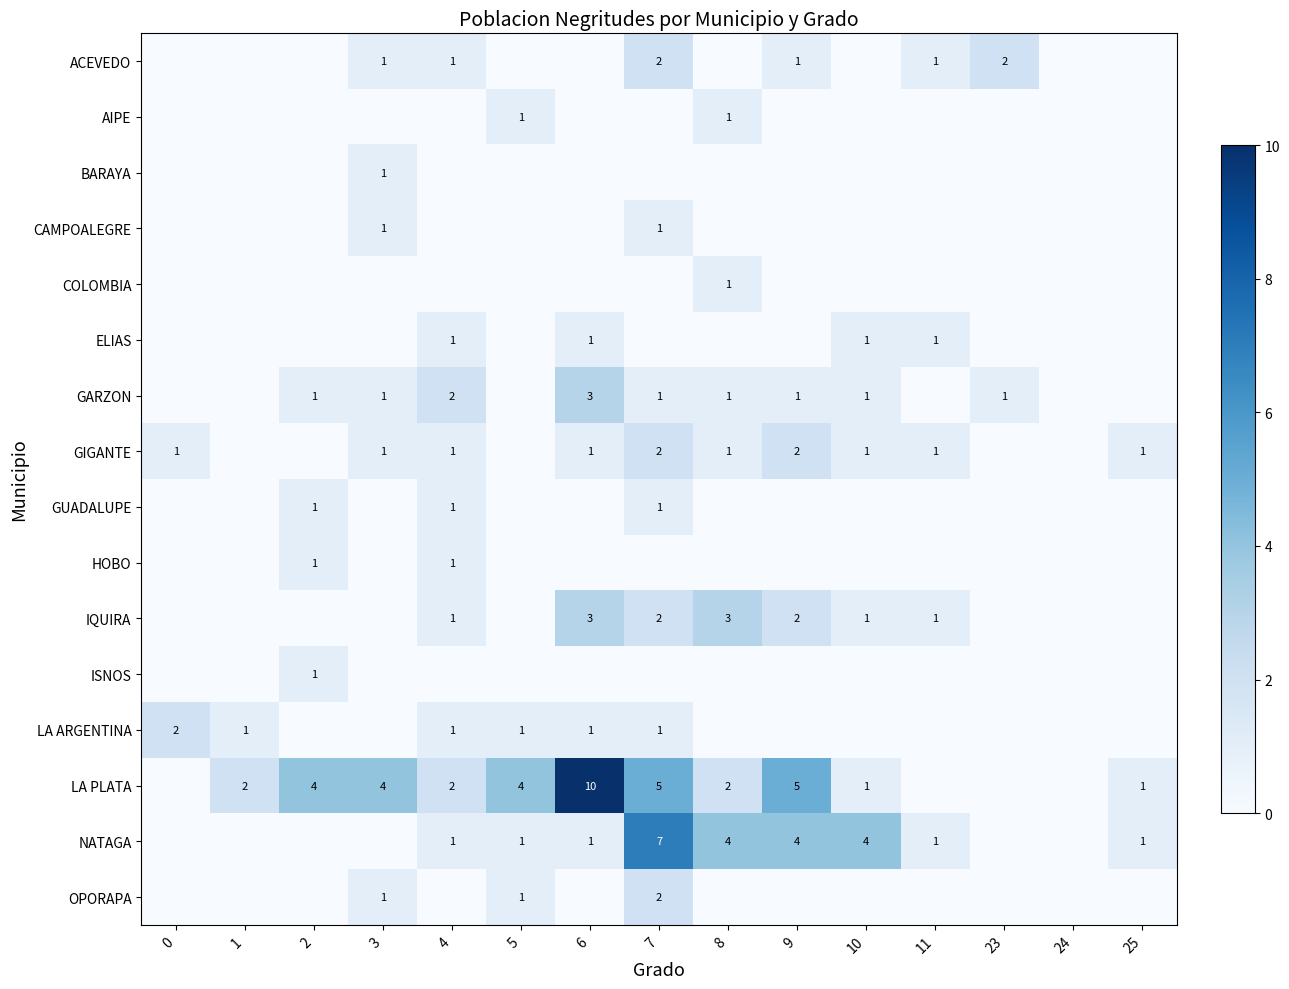

The value of LA ARGENTINA at 5 is 1. True or false?

True